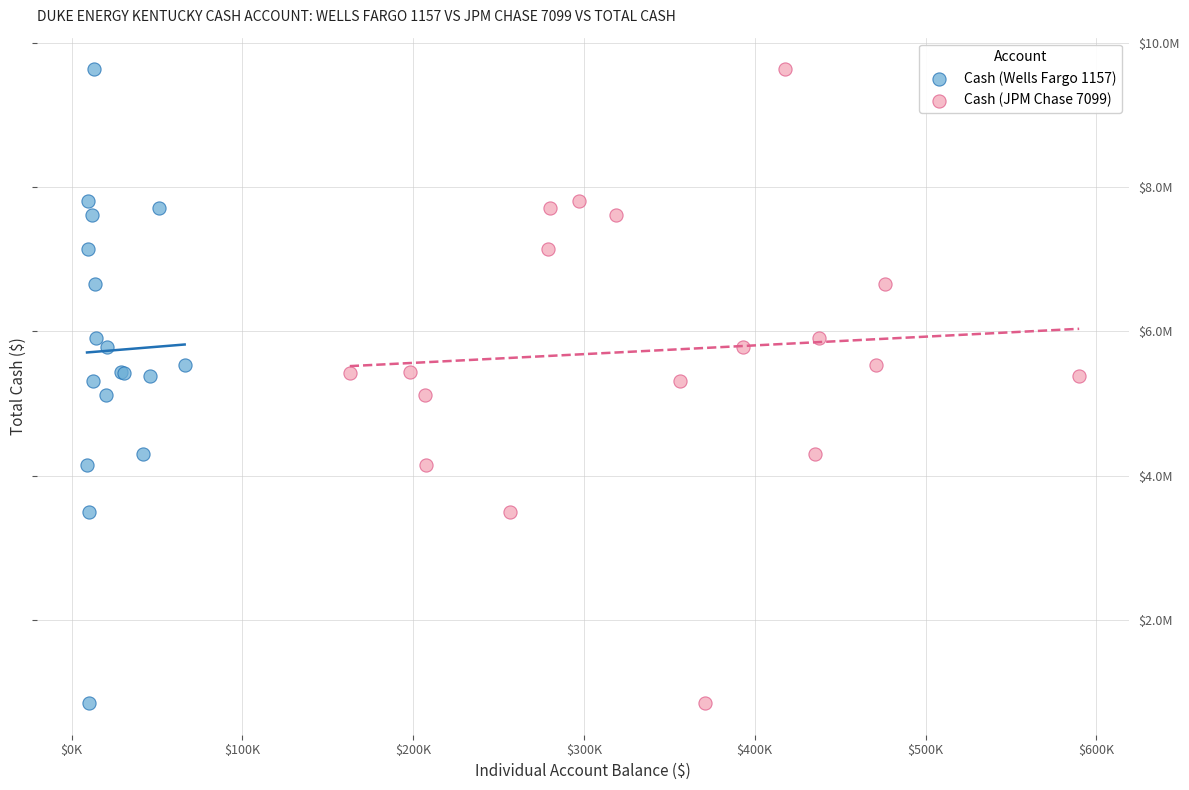

What are all the series names shown in the legend?

Cash (Wells Fargo 1157), Cash (JPM Chase 7099)